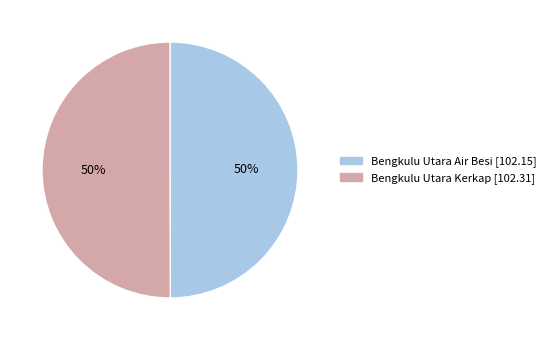

To the nearest percent, what is the average slice percentage?

50%